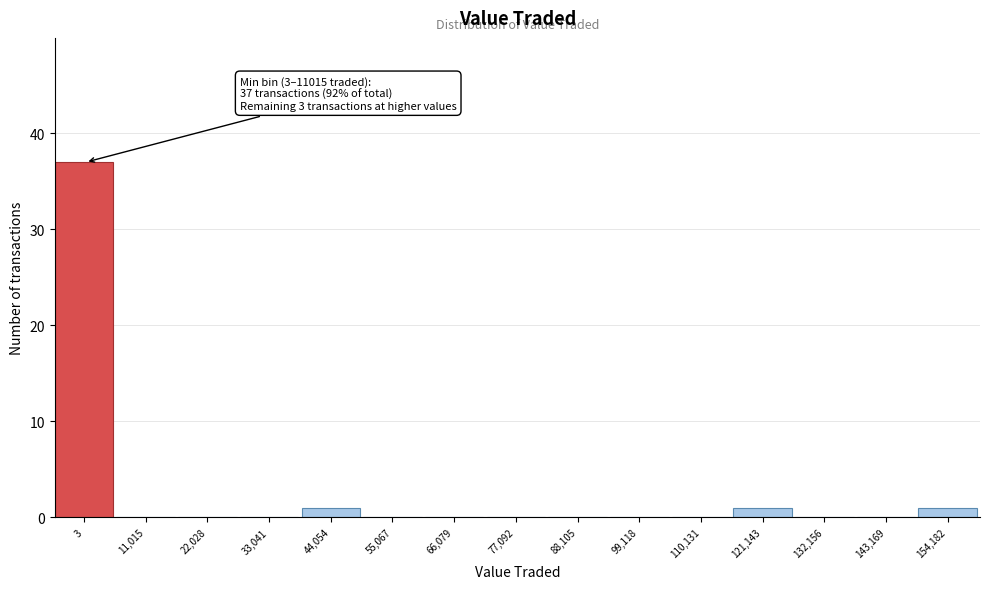

Reading left to right, what are all the values shown in this chart?

3=37	11,015=0	22,028=0	33,041=0	44,054=1	55,067=0	66,079=0	77,092=0	88,105=0	99,118=0	110,131=0	121,143=1	132,156=0	143,169=0	154,182=1